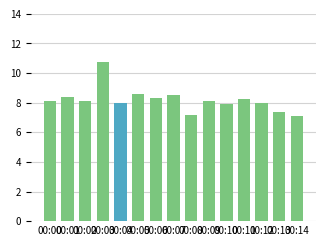

At which category does the chart reach its peak across all series?

00:03